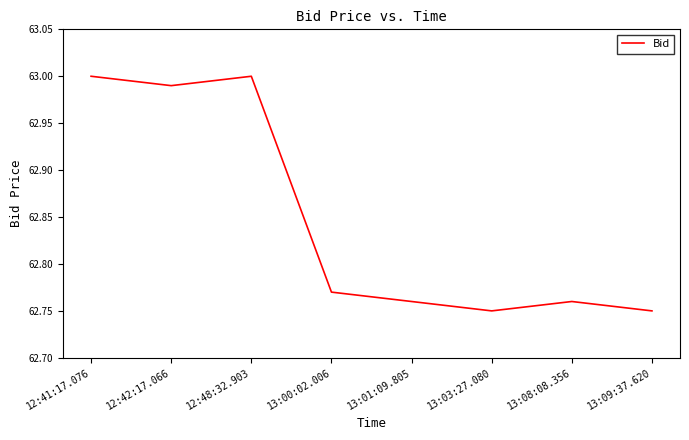

Count the number of data series in this chart.

1